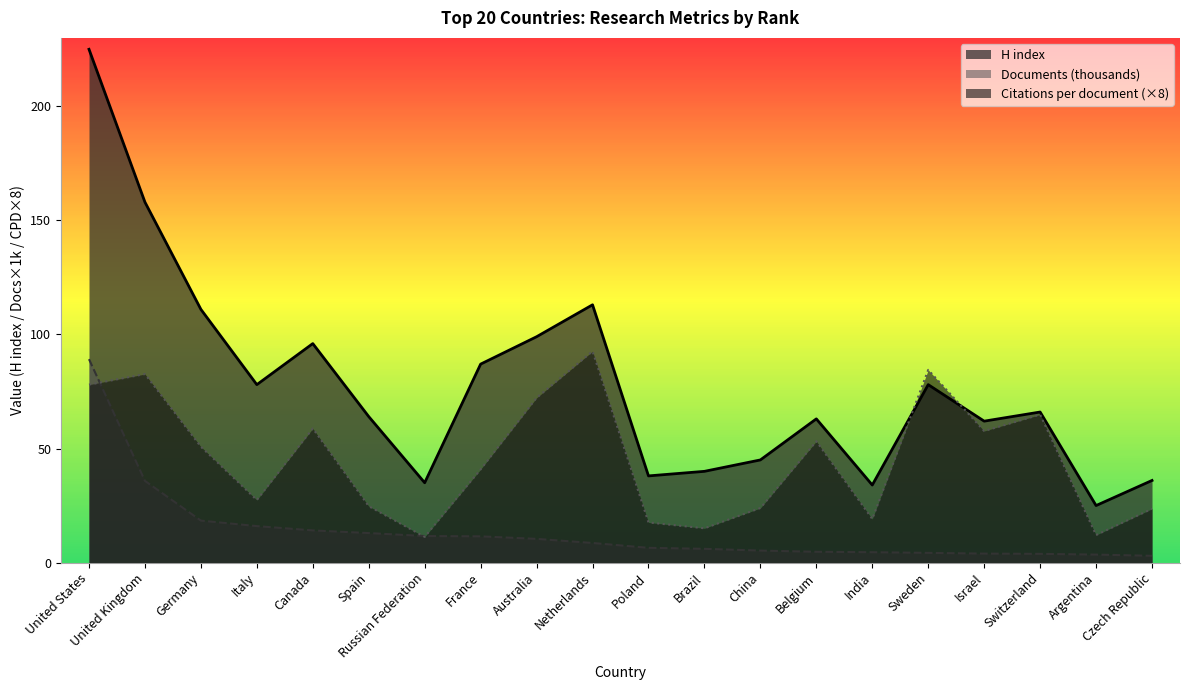

List the series in order of their overall mean, highest first.

H index, Citations per document (×8), Documents (thousands)